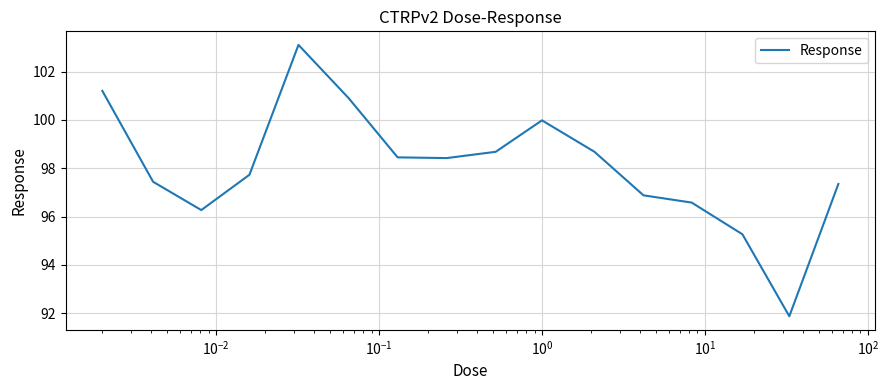

What is the greatest value displayed?

103.1